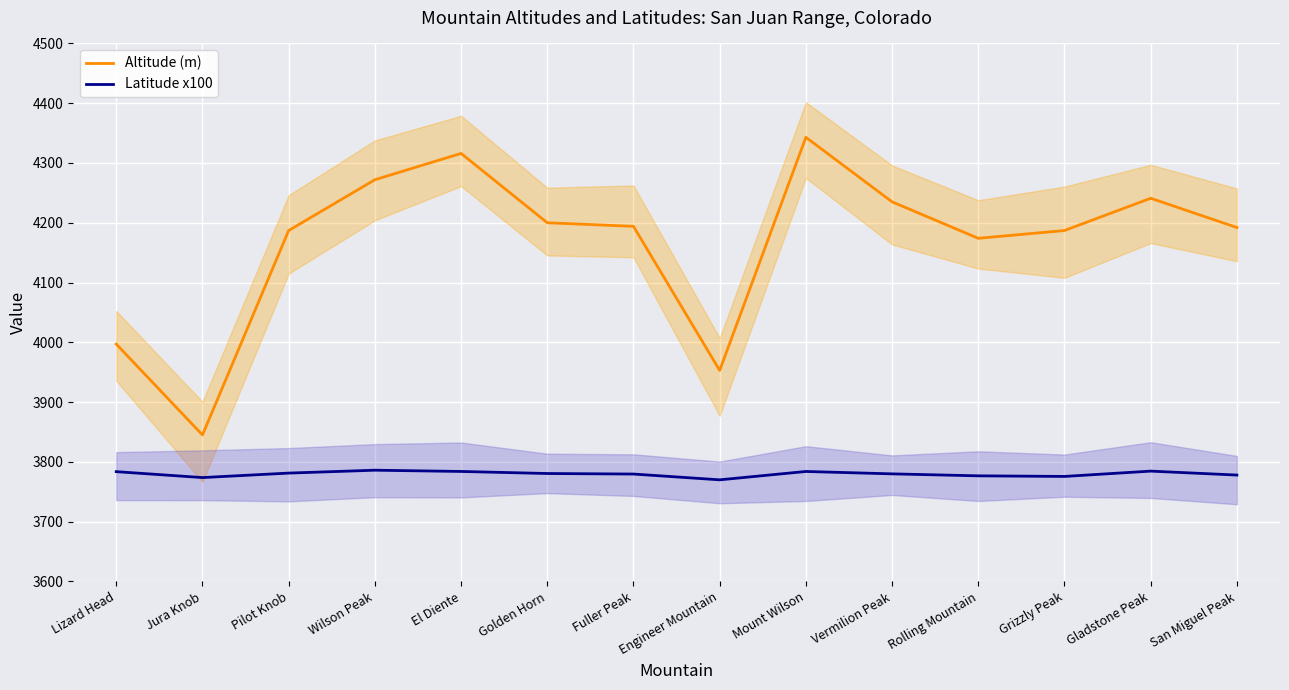

Between Lizard Head and Mount Wilson, which series saw the biggest shift?

Altitude (m)